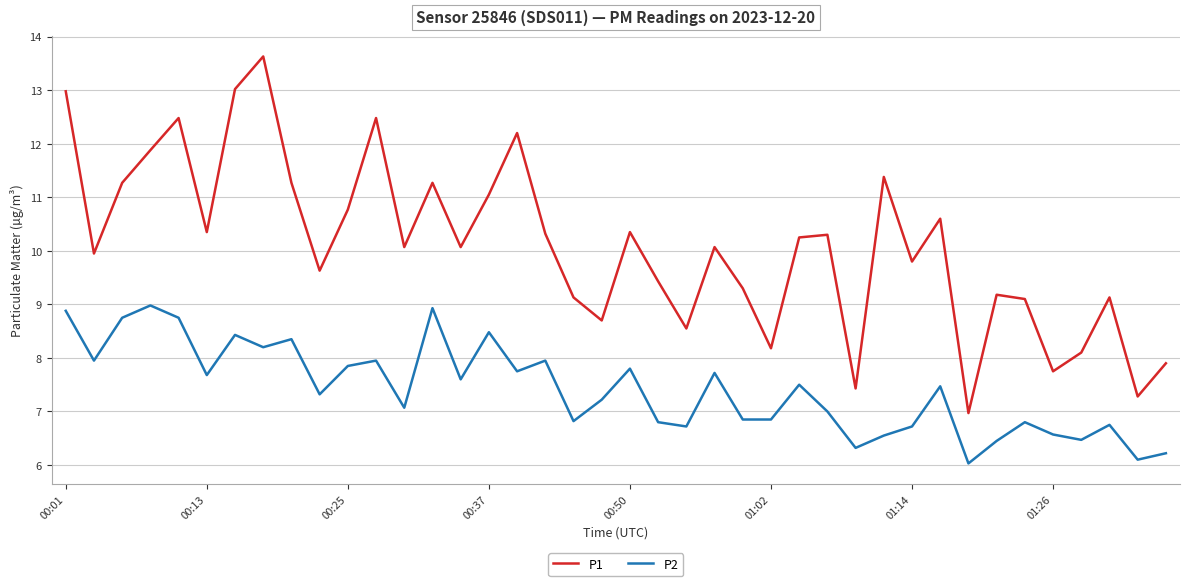

List the series in order of their overall mean, lowest first.

P2, P1